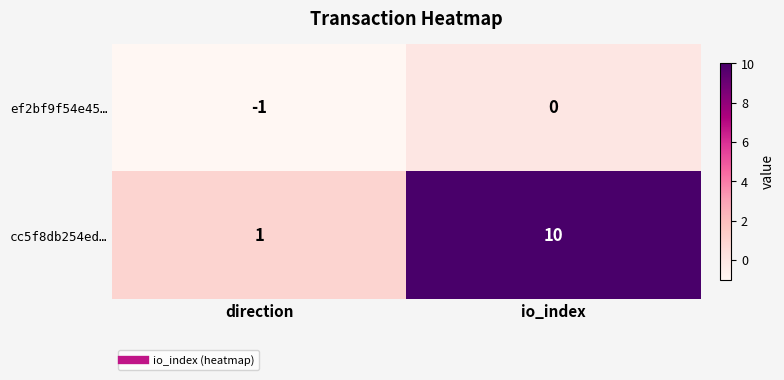

At which label is cc5f8db254ed… closest to 5?

direction